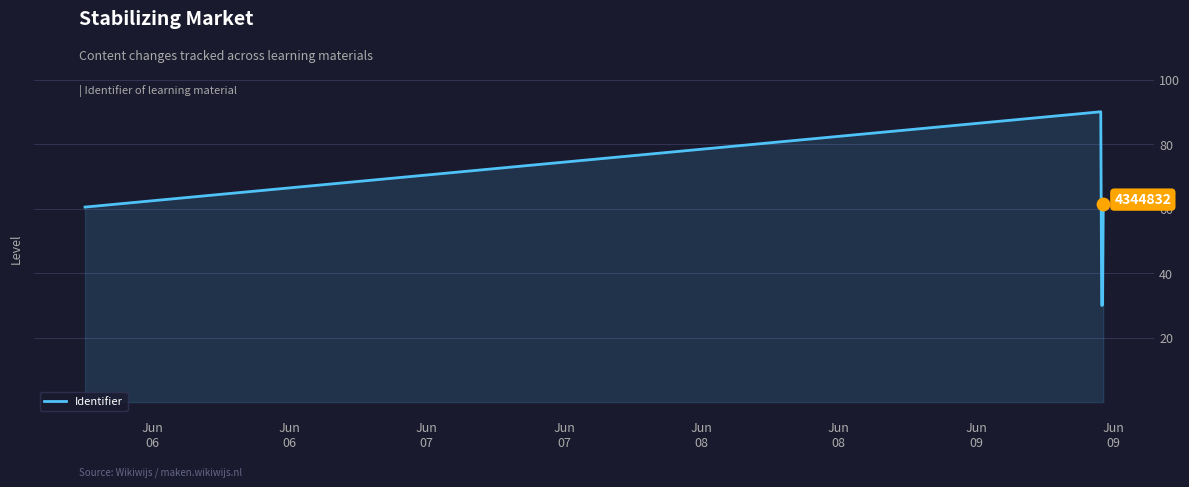

What is the smallest value displayed?

30.0